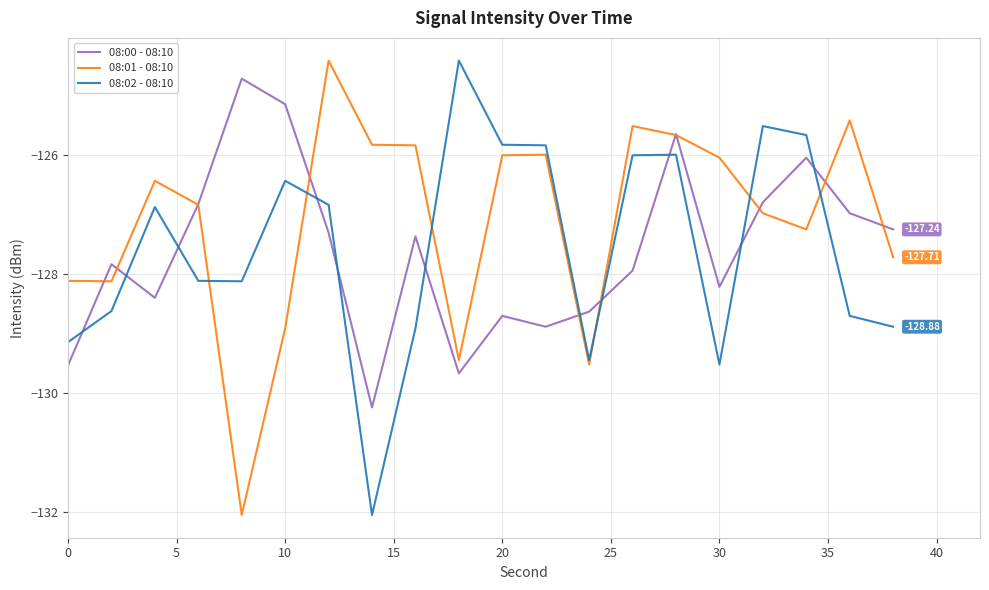

At how many categories does at least one series exceed -125?

3